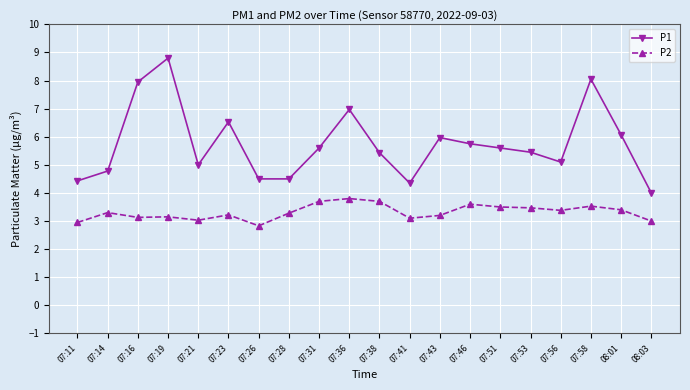

What is the label of the 11th point from the right?

07:36